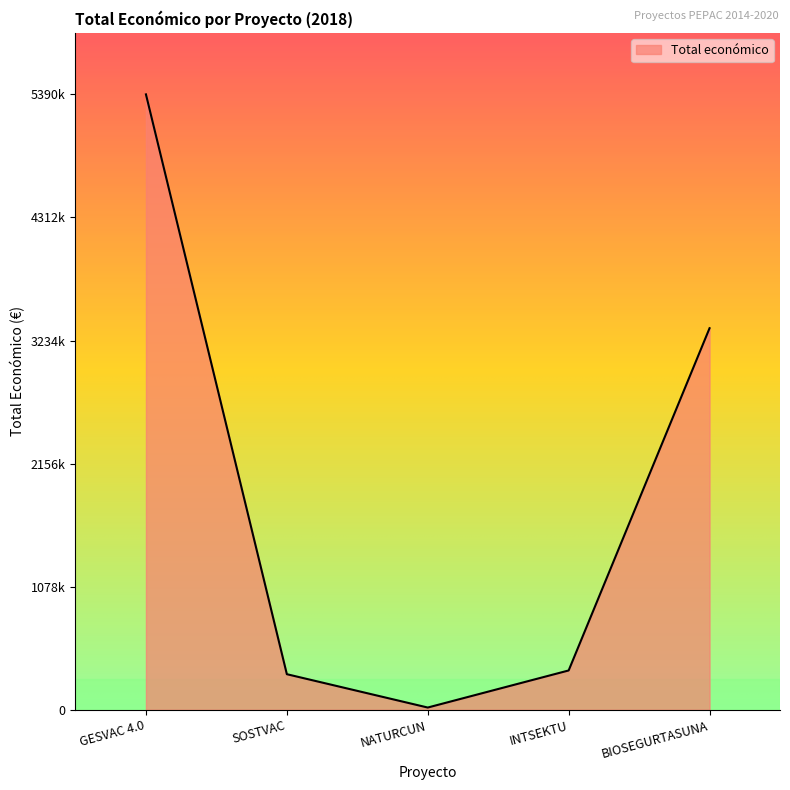

What is the value of the 2nd point from the left?

311553